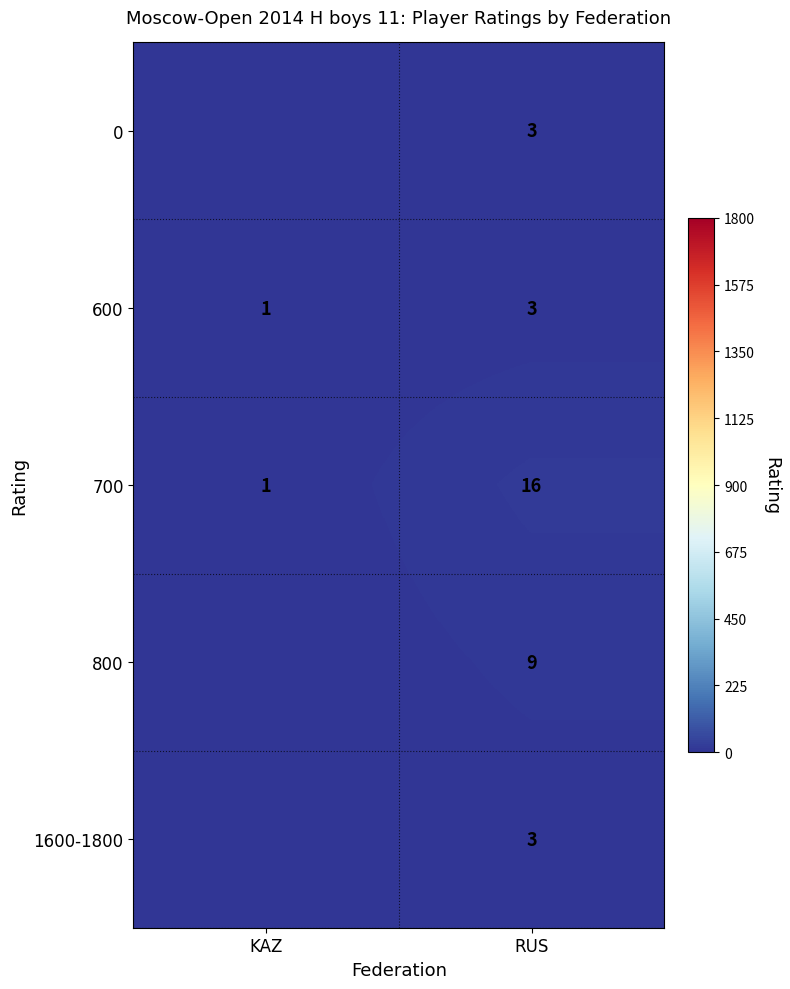

Is the value of 600 at KAZ greater than the value of 0 at RUS?

No